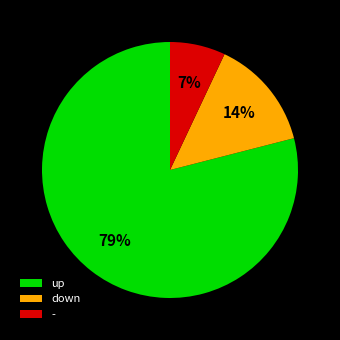

What is the ratio of the value at down to the value at -?

2.0